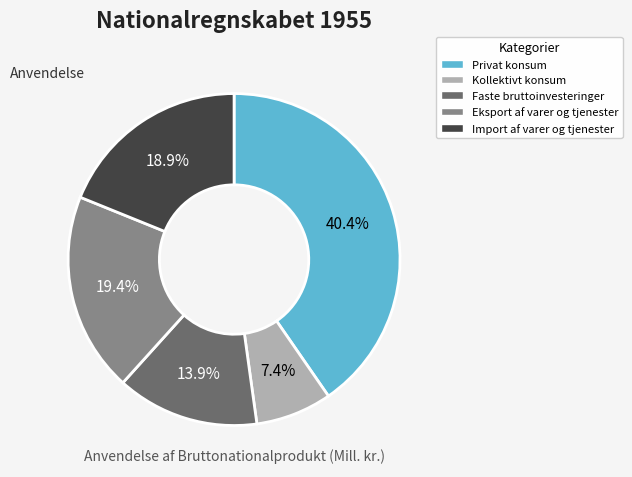

Count the number of slices in the pie.

5